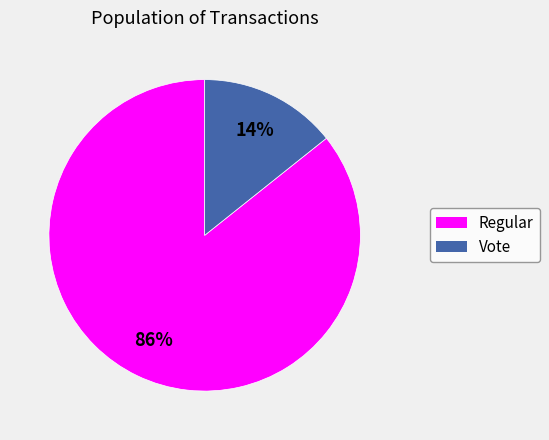

What percentage is the Vote slice, to the nearest percent?

14%